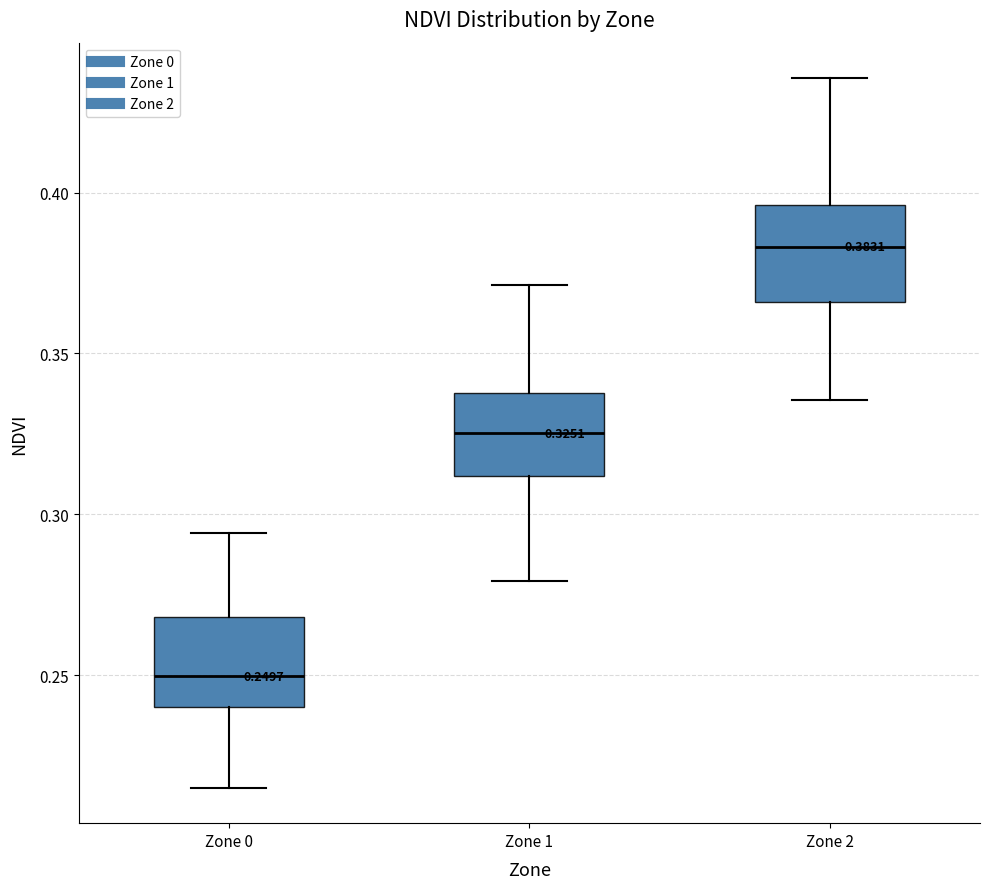

Which box has the lowest median line?

Zone 0